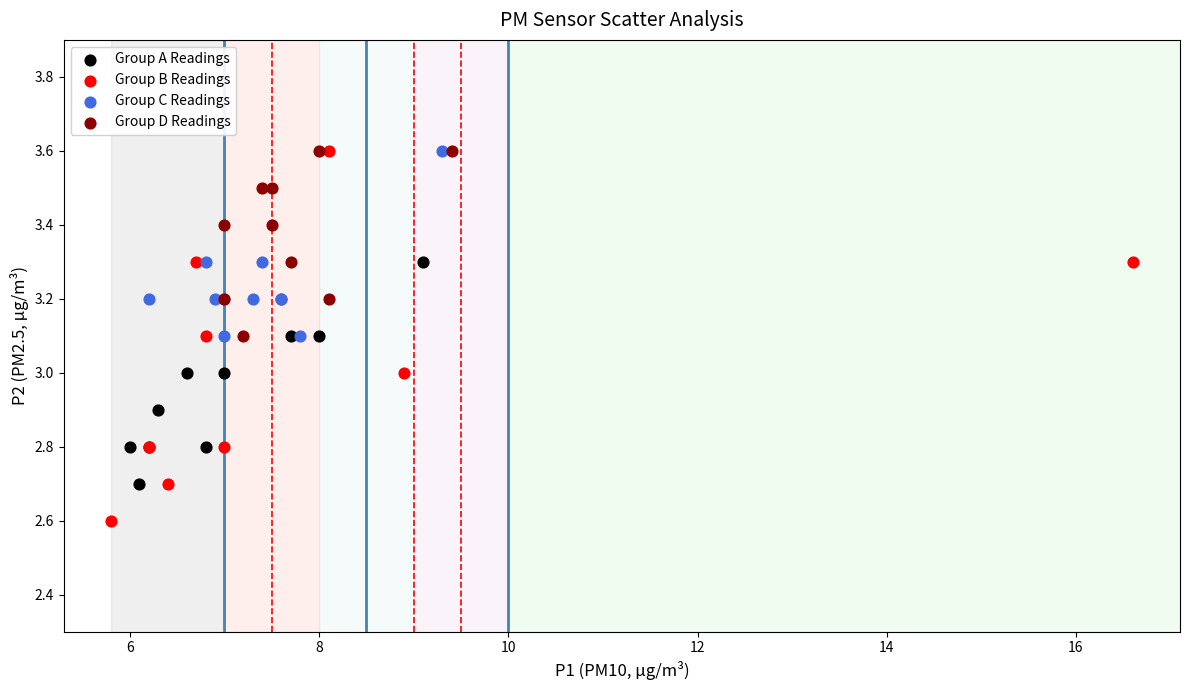

Which series has the widest spread of Y values?

Group B Readings